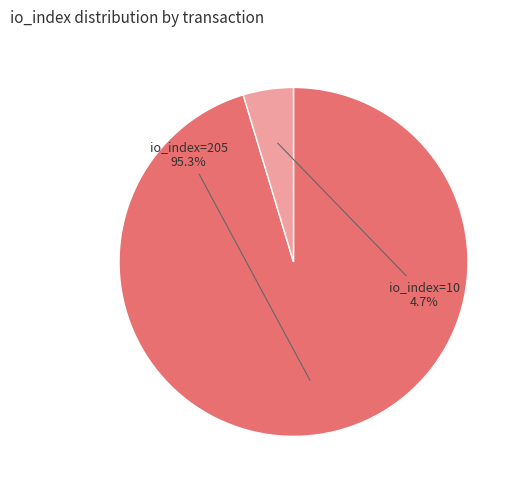

Is there any slice that represents more than half of the pie?

Yes